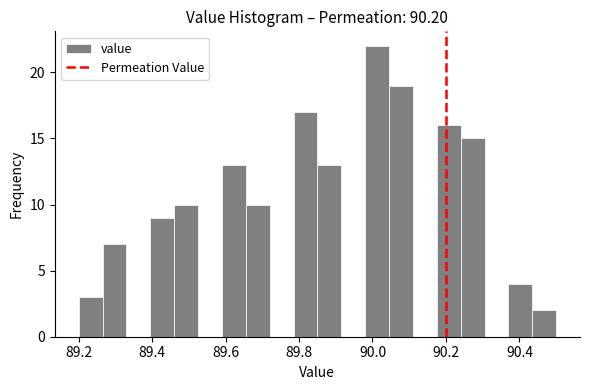

Read against the x-axis, roughly where is the centre of the tallest bar?

90.02